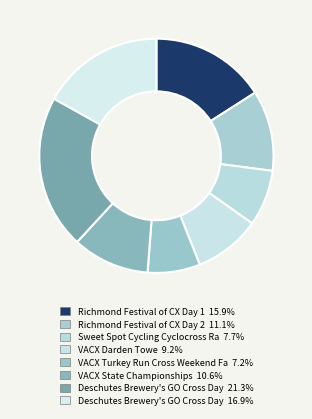

How many slices are in this pie chart?

8